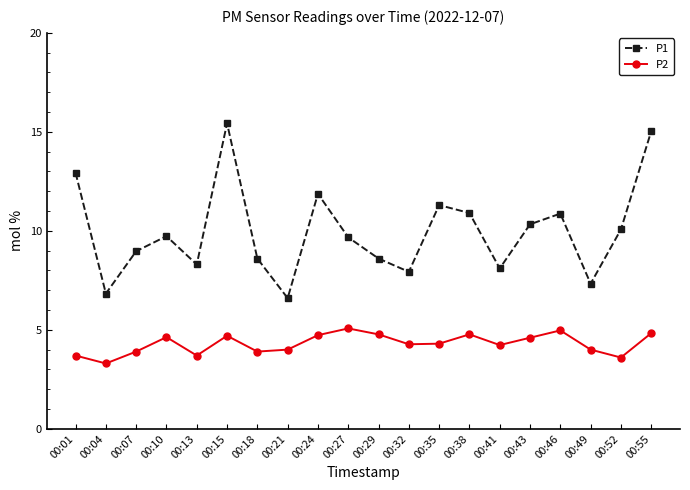

The P2 series shows 4.7 at 00:24. True or false?

True